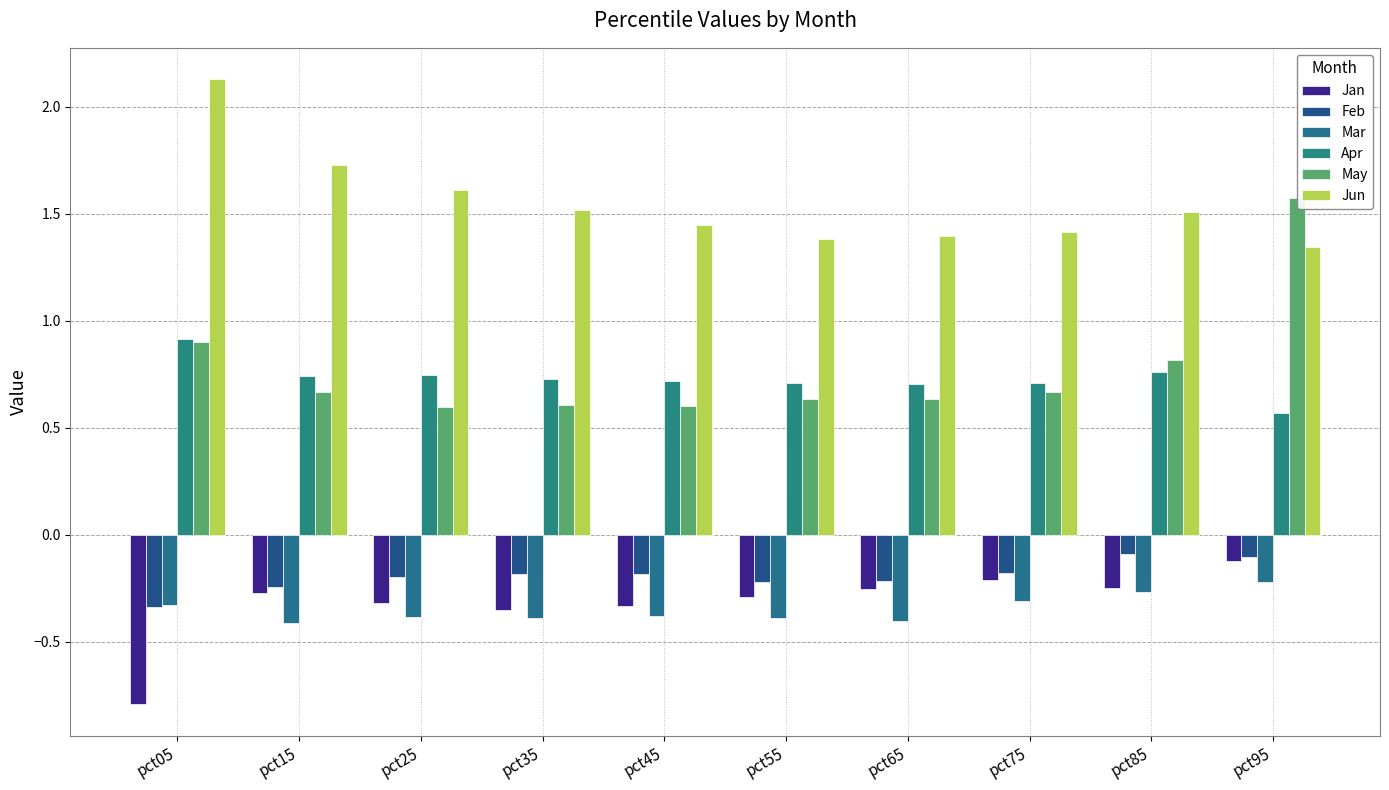

Reading right to left, list all the values displayed in this chart.

Jan: pct95=-0.1	pct85=-0.2	pct75=-0.2	pct65=-0.3	pct55=-0.3	pct45=-0.3	pct35=-0.3	pct25=-0.3	pct15=-0.3	pct05=-0.8
Feb: pct95=-0.1	pct85=-0.1	pct75=-0.2	pct65=-0.2	pct55=-0.2	pct45=-0.2	pct35=-0.2	pct25=-0.2	pct15=-0.2	pct05=-0.3
Mar: pct95=-0.2	pct85=-0.3	pct75=-0.3	pct65=-0.4	pct55=-0.4	pct45=-0.4	pct35=-0.4	pct25=-0.4	pct15=-0.4	pct05=-0.3
Apr: pct95=0.6	pct85=0.8	pct75=0.7	pct65=0.7	pct55=0.7	pct45=0.7	pct35=0.7	pct25=0.7	pct15=0.7	pct05=0.9
May: pct95=1.6	pct85=0.8	pct75=0.7	pct65=0.6	pct55=0.6	pct45=0.6	pct35=0.6	pct25=0.6	pct15=0.7	pct05=0.9
Jun: pct95=1.3	pct85=1.5	pct75=1.4	pct65=1.4	pct55=1.4	pct45=1.4	pct35=1.5	pct25=1.6	pct15=1.7	pct05=2.1